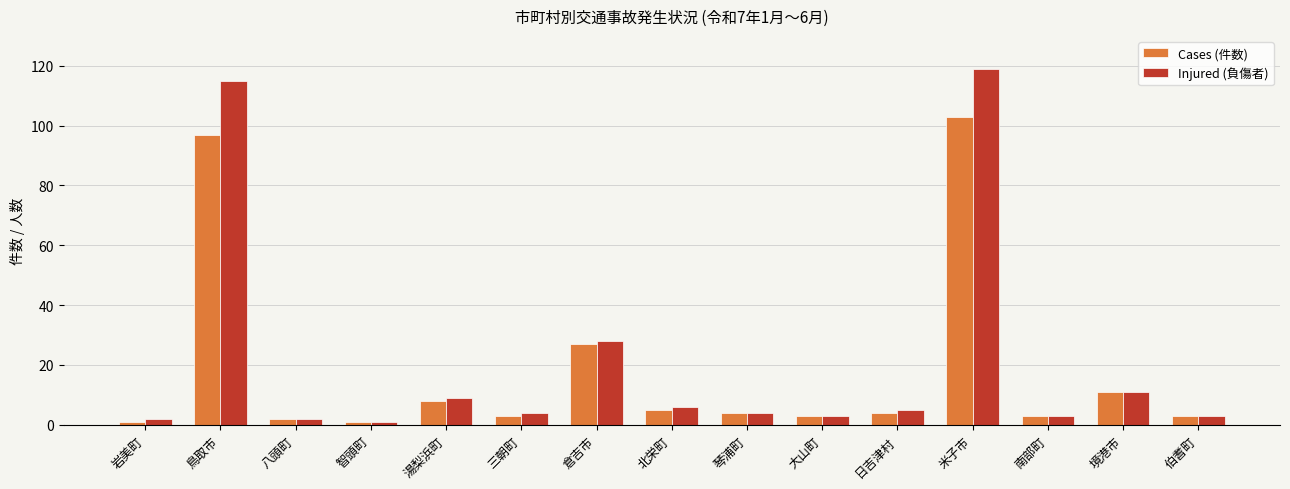

What is the sum of the Cases (件数) values at 鳥取市 and 日吉津村?

101